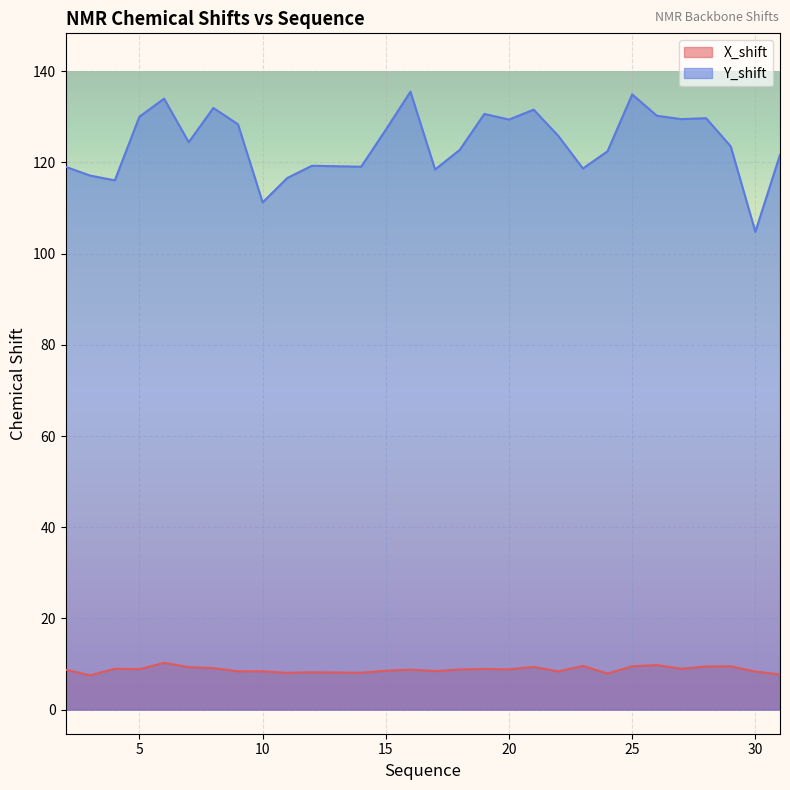

What is the greatest value displayed?

135.5